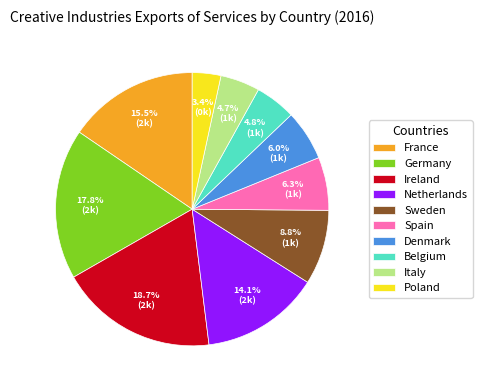

To the nearest percent, what portion does Belgium represent?

5%